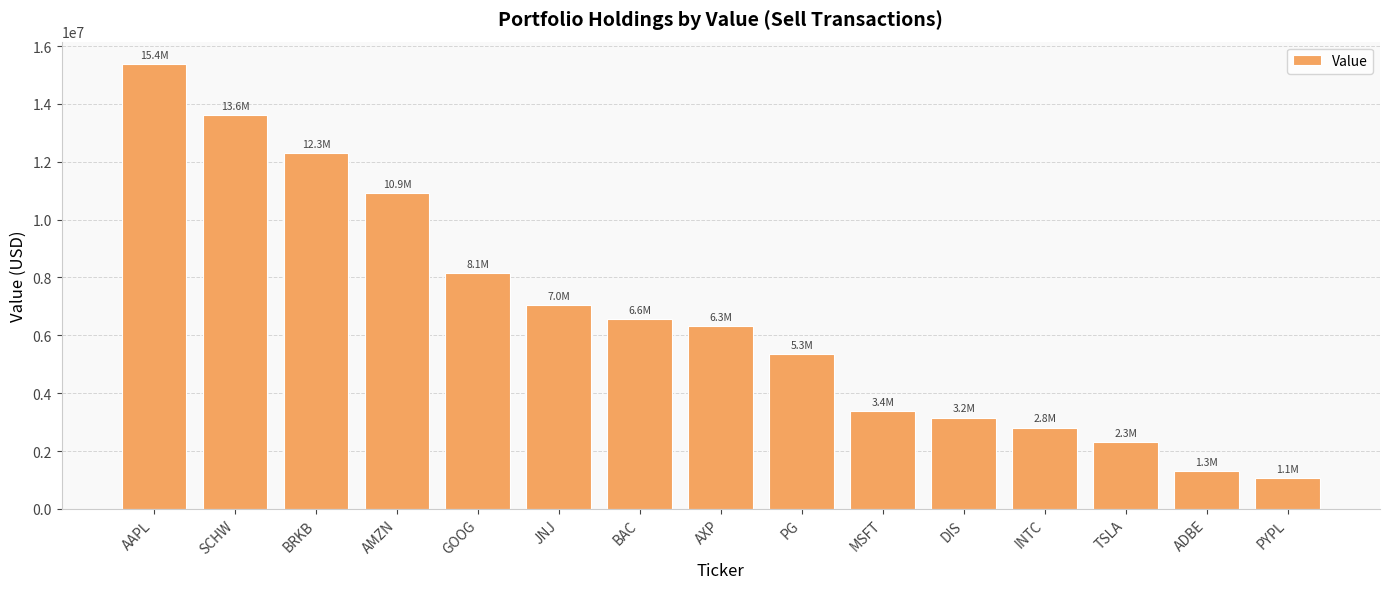

True or false: the data shows 13604697 at SCHW.

True